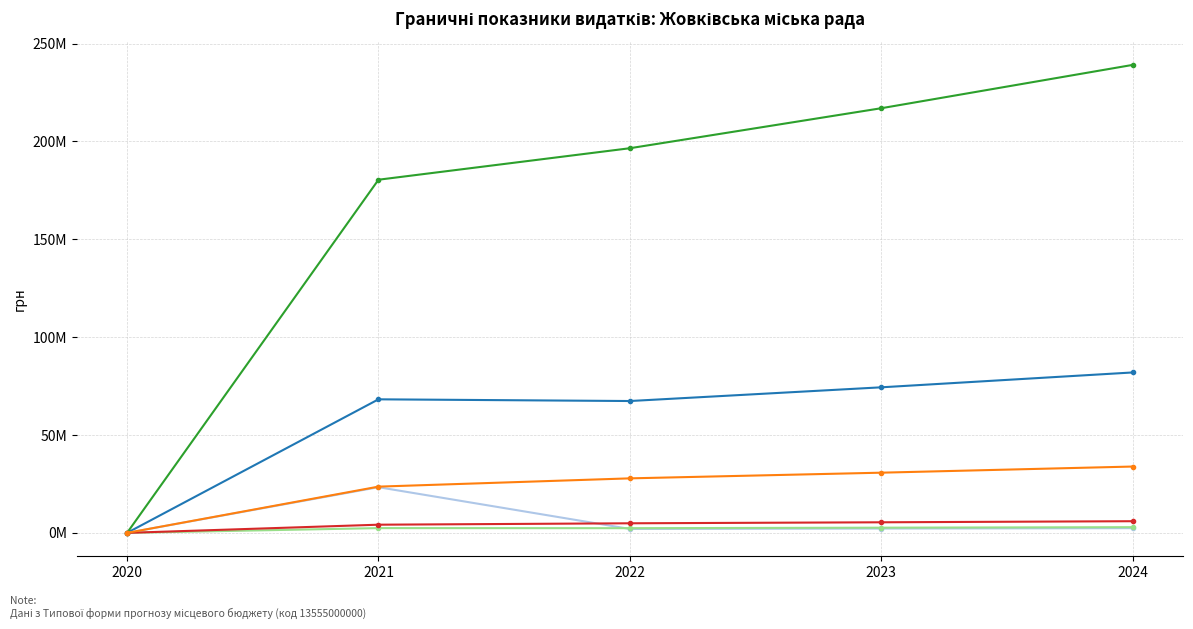

Does the chart have visible grid lines?

Yes